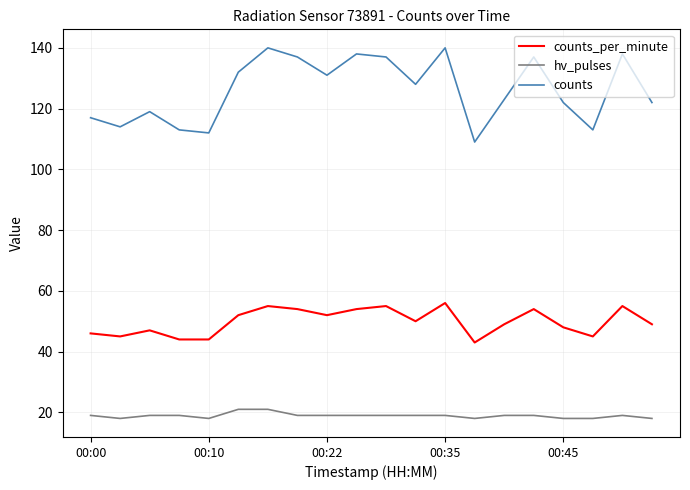

List the series in order of their overall mean, lowest first.

hv_pulses, counts_per_minute, counts